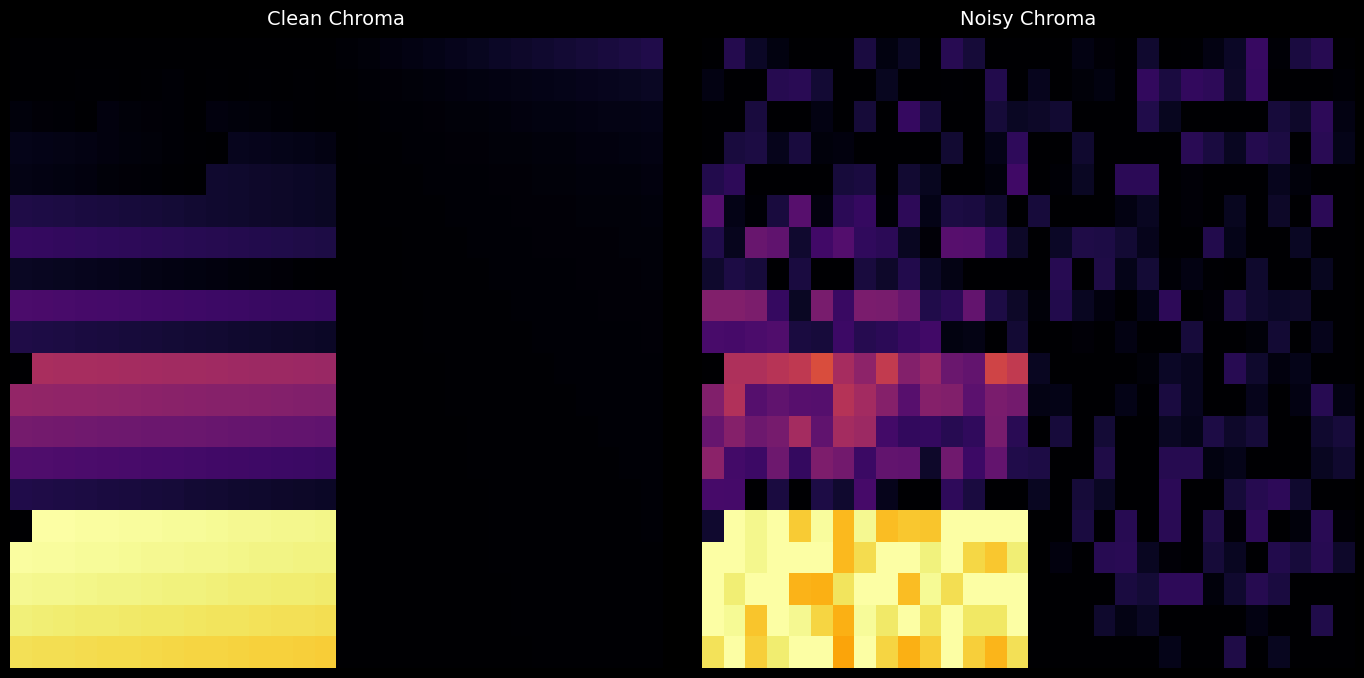

At how many categories does at least one series exceed 0?

30